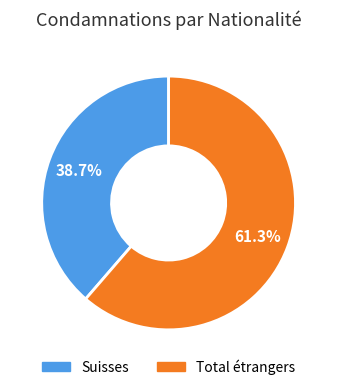

Which slice is the smallest?

Suisses